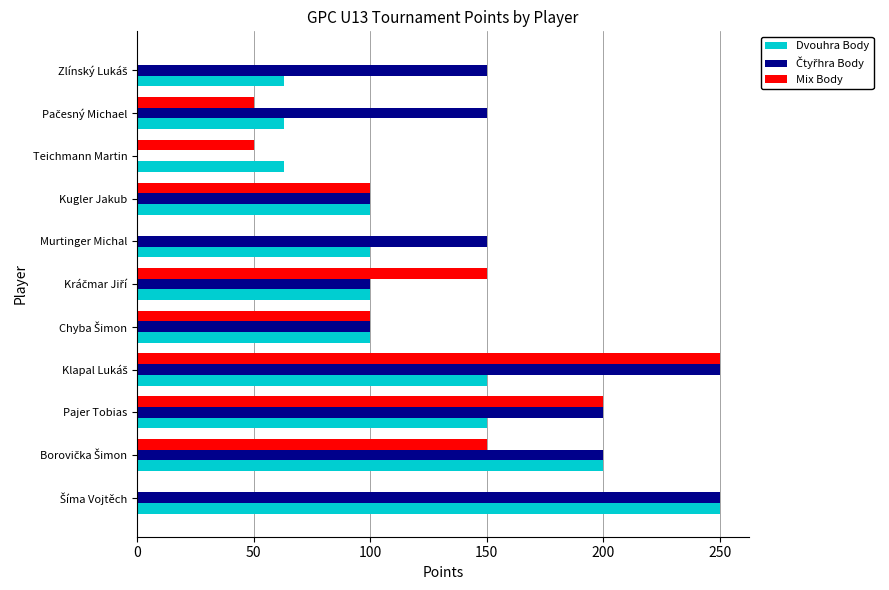

What is the maximum value shown in the chart?

250